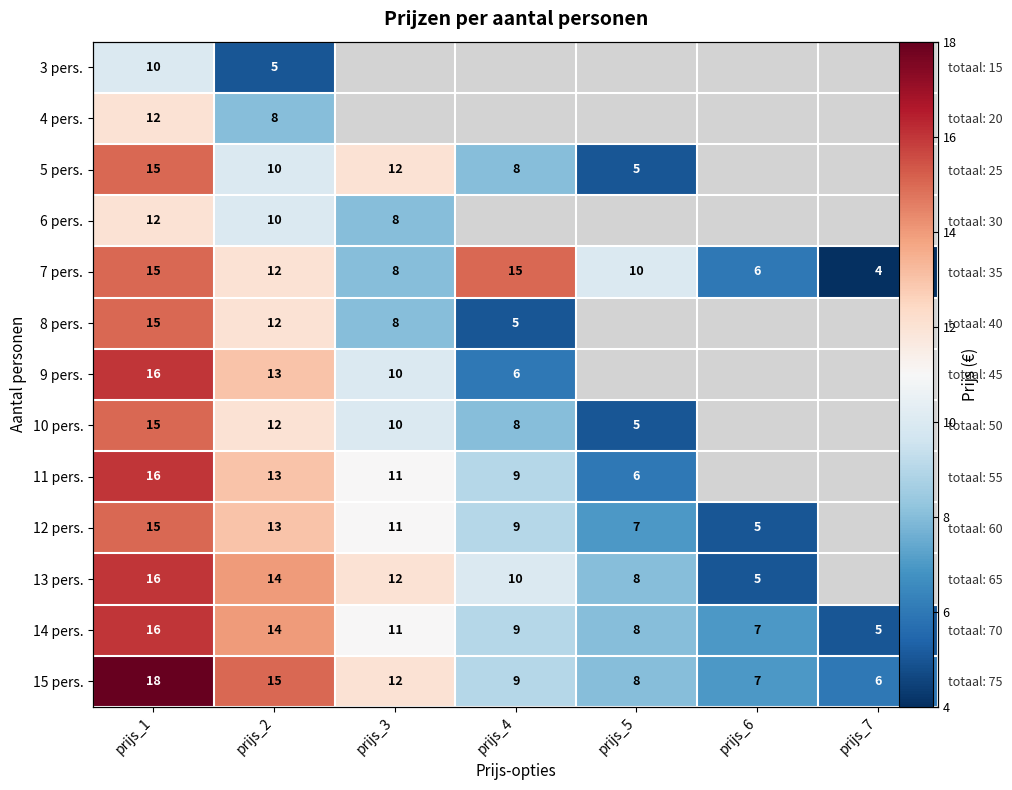

At how many categories does at least one series exceed 11?

4